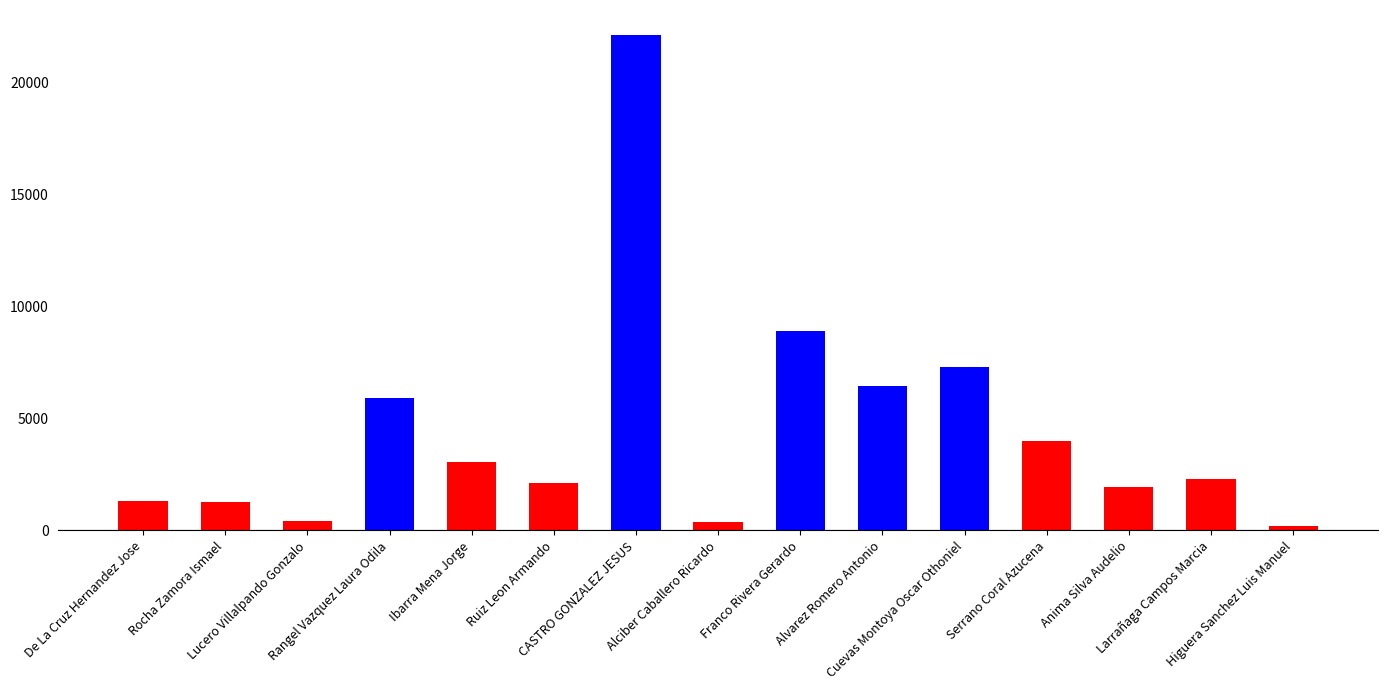

What is the difference between the values at Alvarez Romero Antonio and De La Cruz Hernandez Jose?

5098.5